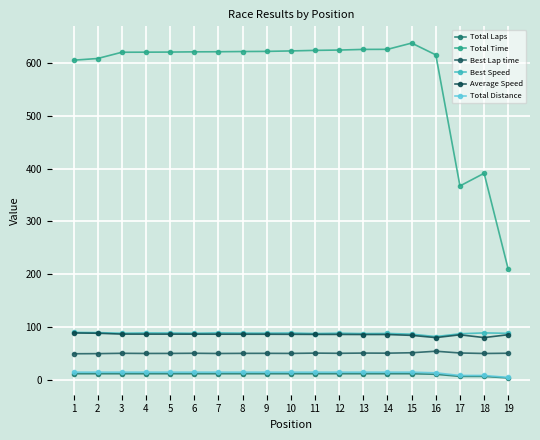

How many categories are shown in the chart?

19